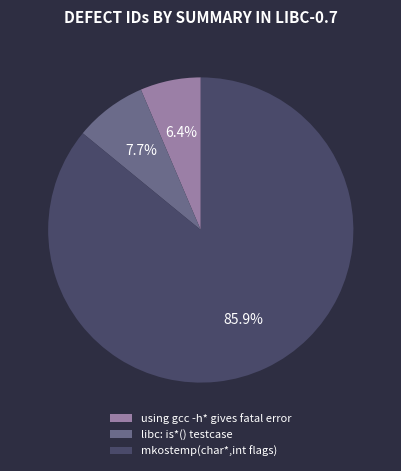

What is the ratio of the value at mkostemp(char*,int flags) to the value at using gcc -h* gives fatal error?

13.4